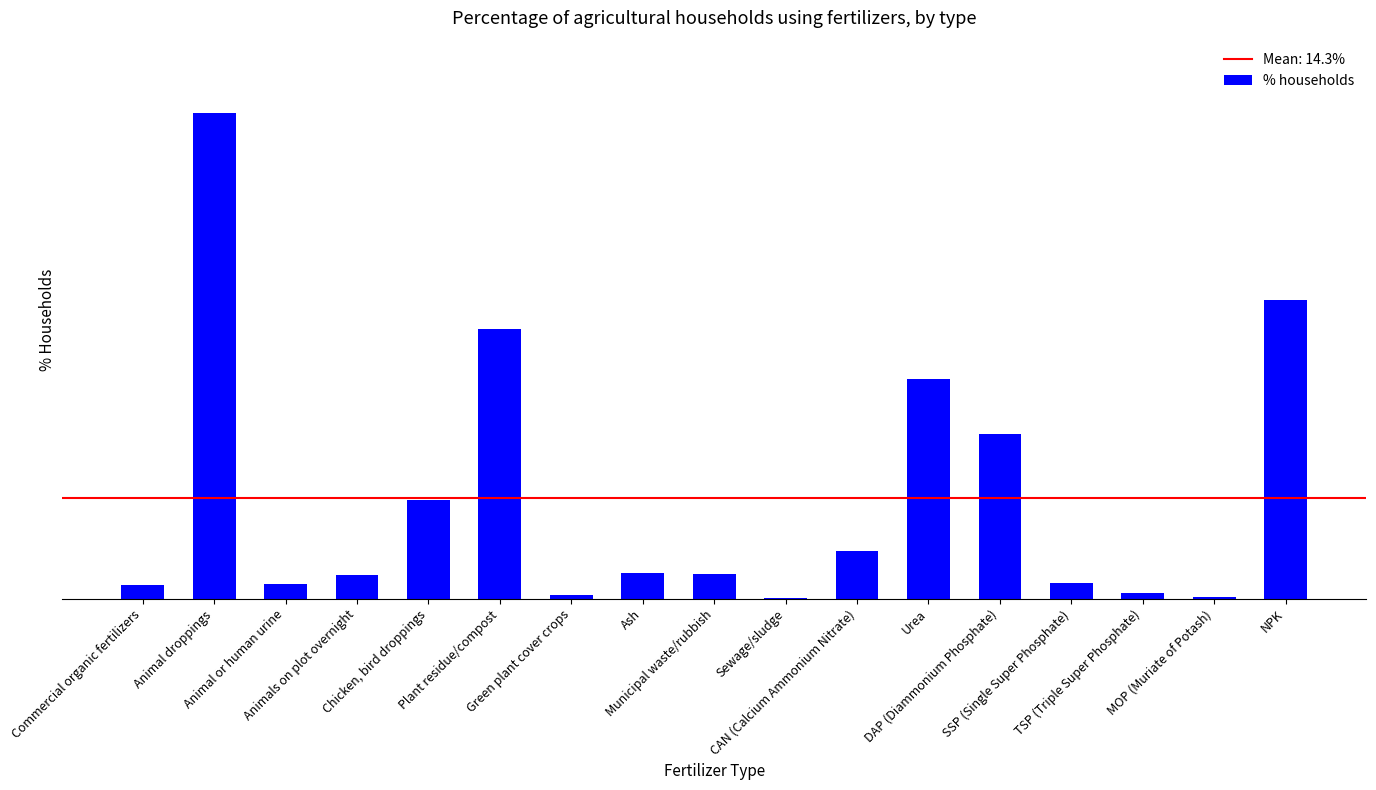

What is the difference between the maximum and second lowest values?

68.8